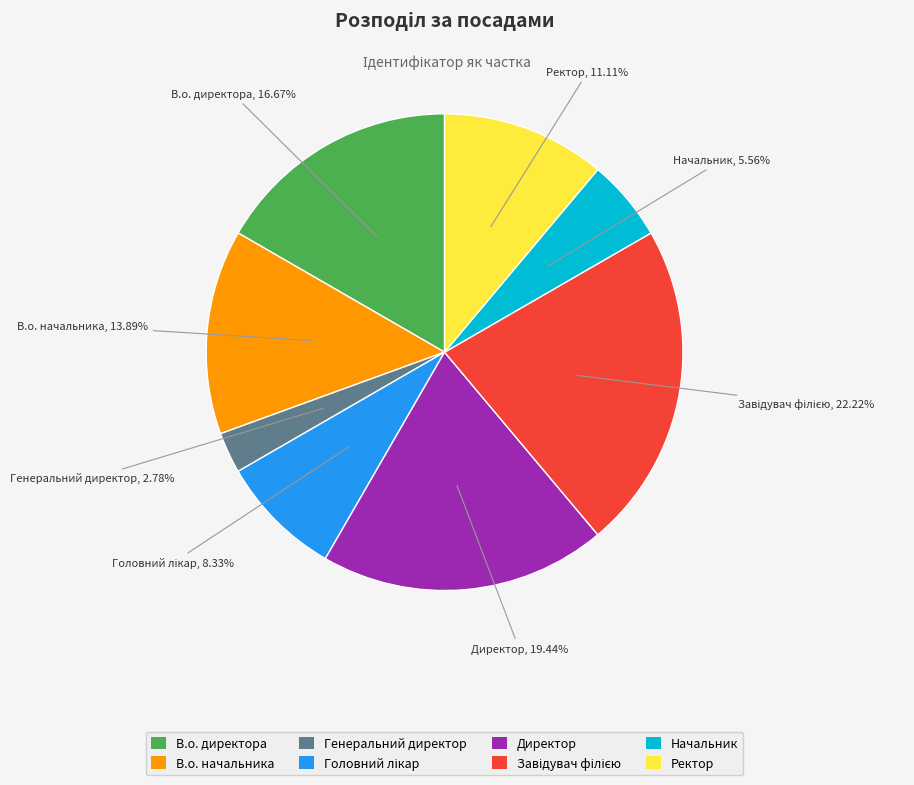

Does В.о. начальника account for over 50% of the chart?

No